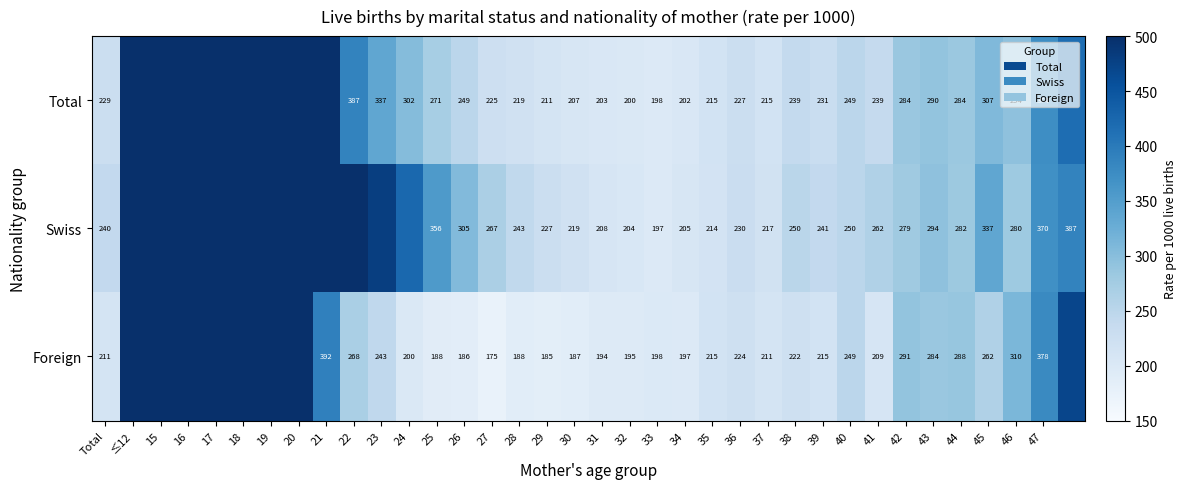

Which has a higher value, 32 or 27?

27